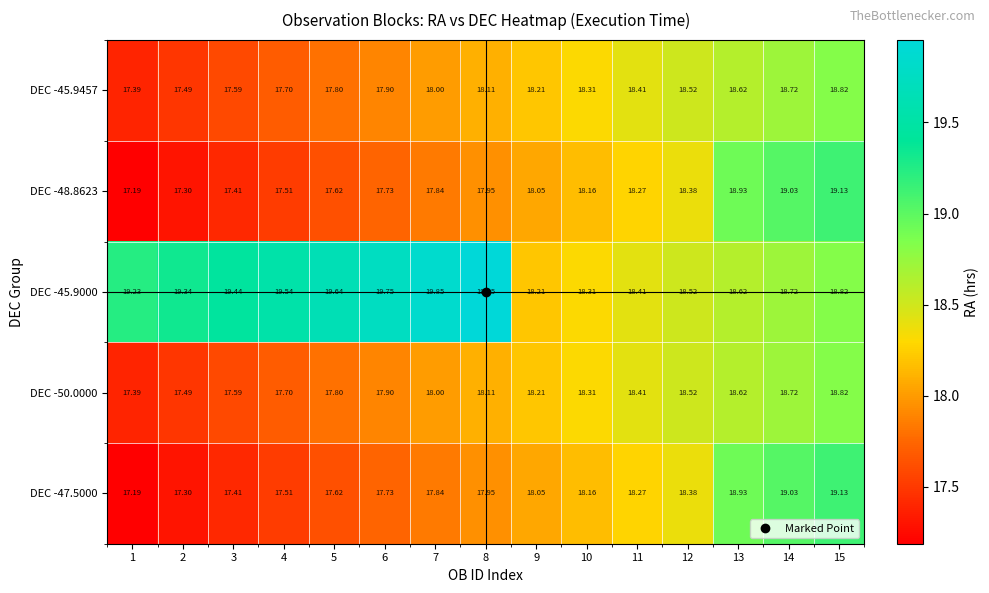

Is the value of DEC -47.5000 at 11 greater than the value of DEC -45.9000 at 4?

No